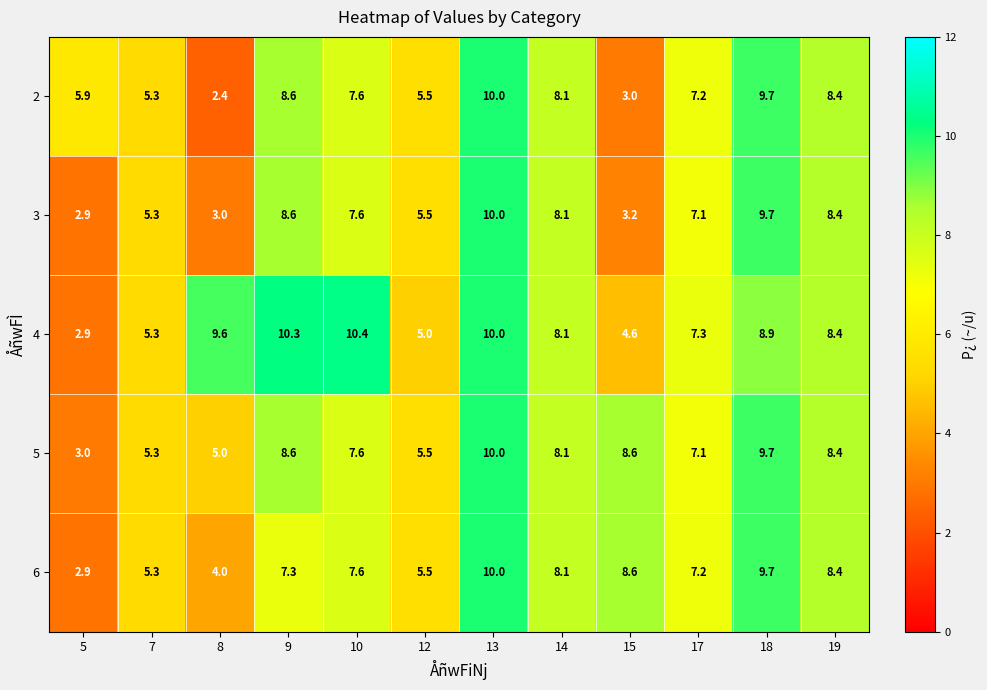

Which category has the highest value in the 2 series?

13